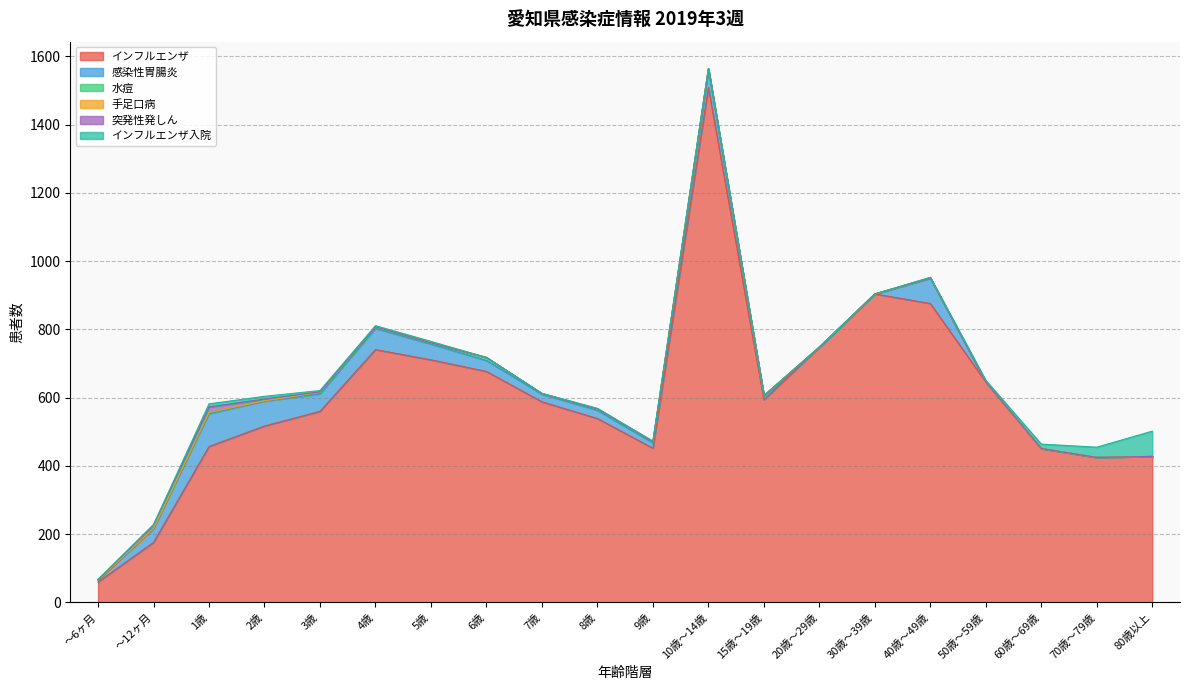

The value of インフルエンザ入院 at 80歳以上 is 97. True or false?

False